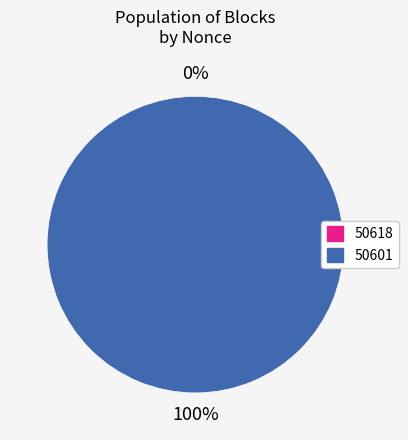

Do 50618 and 50601 together represent more than half of the pie?

Yes